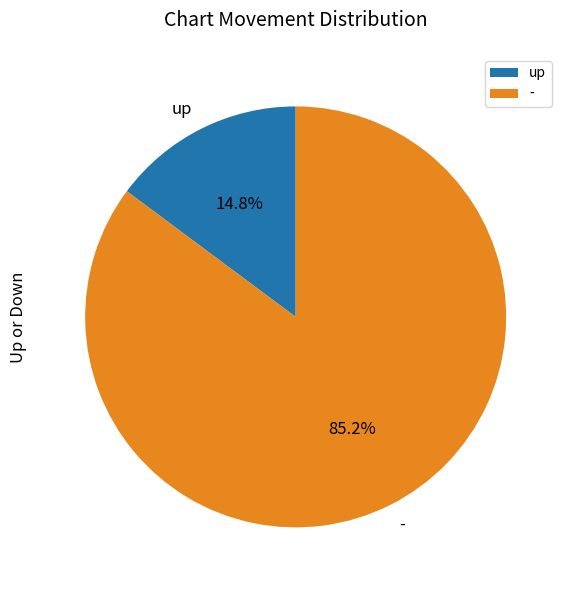

To the nearest percent, what is the average slice percentage?

50%